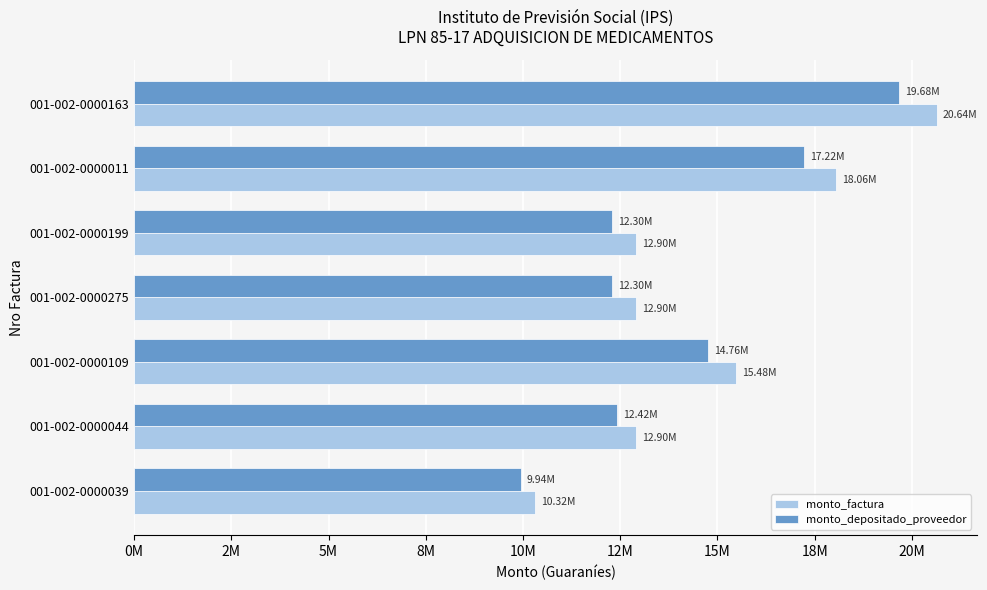

What are all the series names shown in the legend?

monto_factura, monto_depositado_proveedor